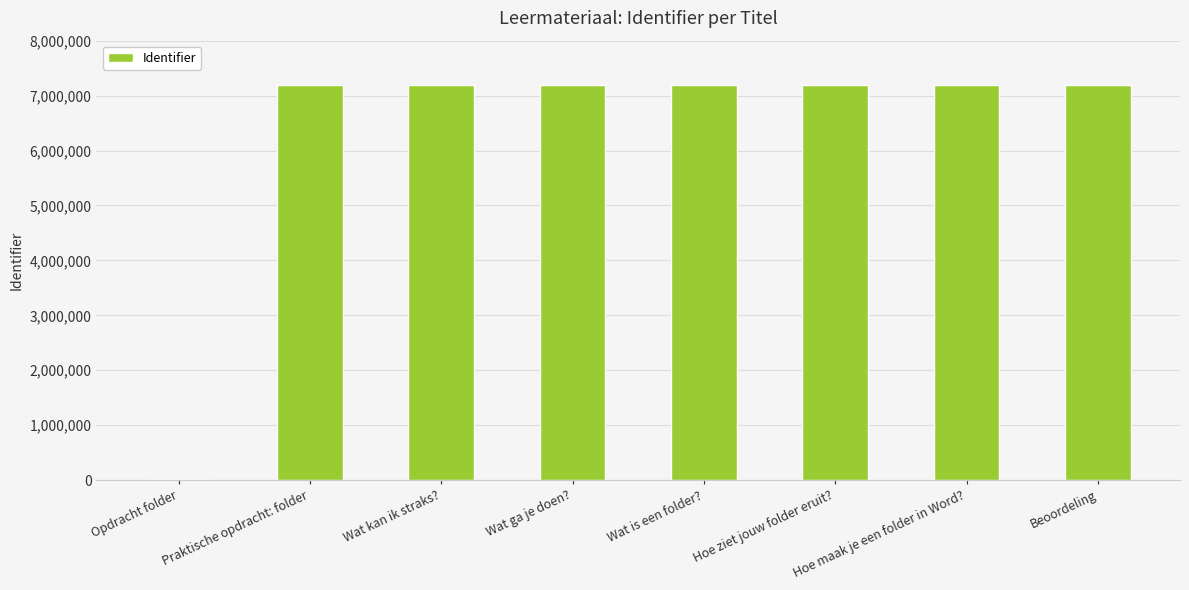

What is the change in value from Opdracht folder to Hoe ziet jouw folder eruit??

+7184266